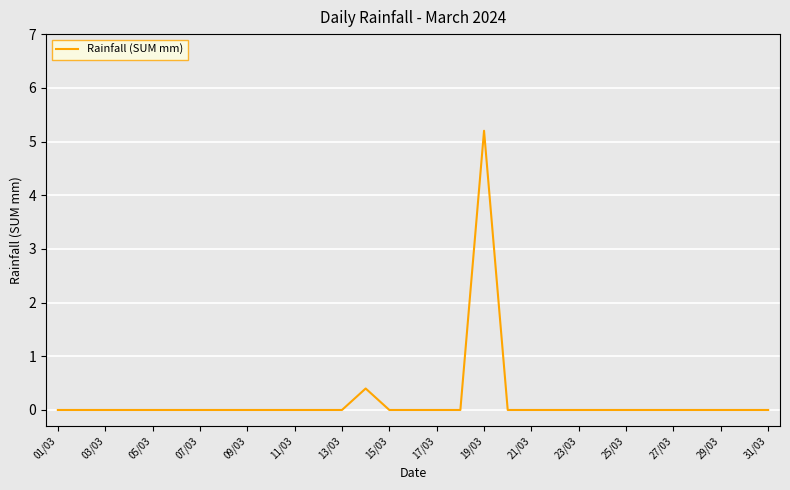

What is the difference between the maximum and minimum values?

5.2